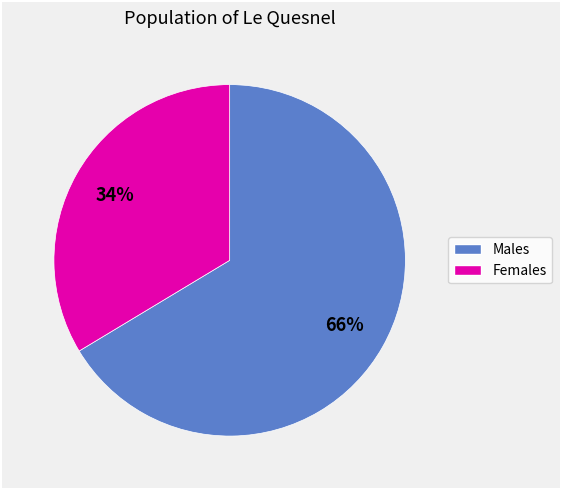

To the nearest percent, what is the average slice percentage?

50%